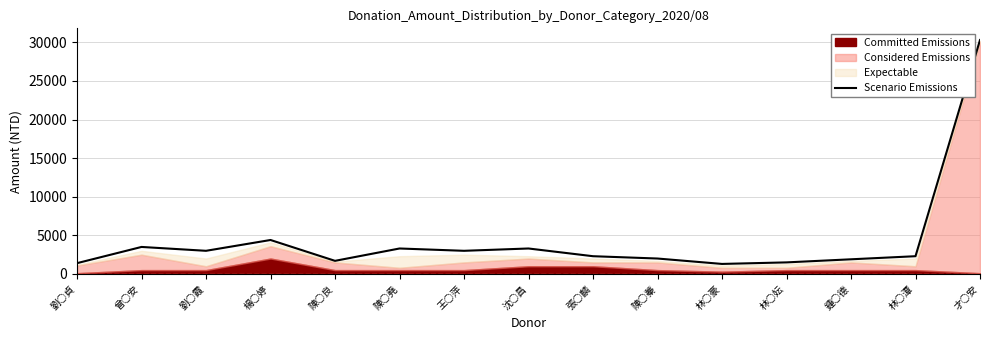

At which category does the data reach its first local valley?

劉○霞